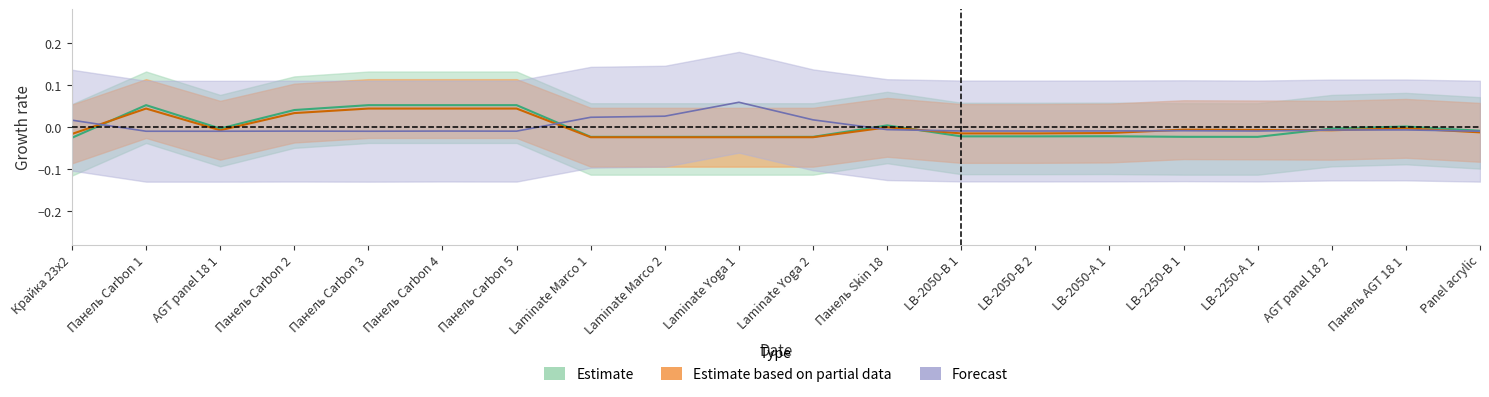

The value of Доп. ціна at Панель Carbon 3 is 0.0. True or false?

True